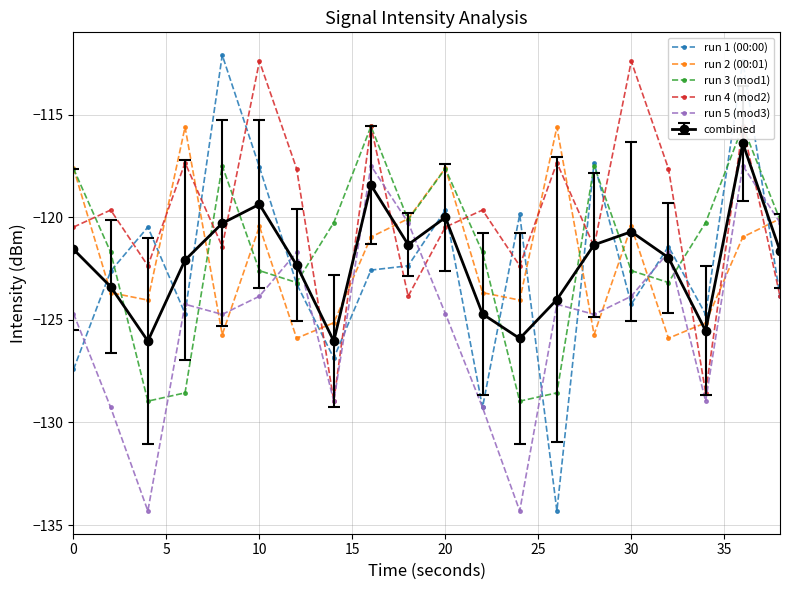

Does the chart display data point markers on the line(s)?

Yes